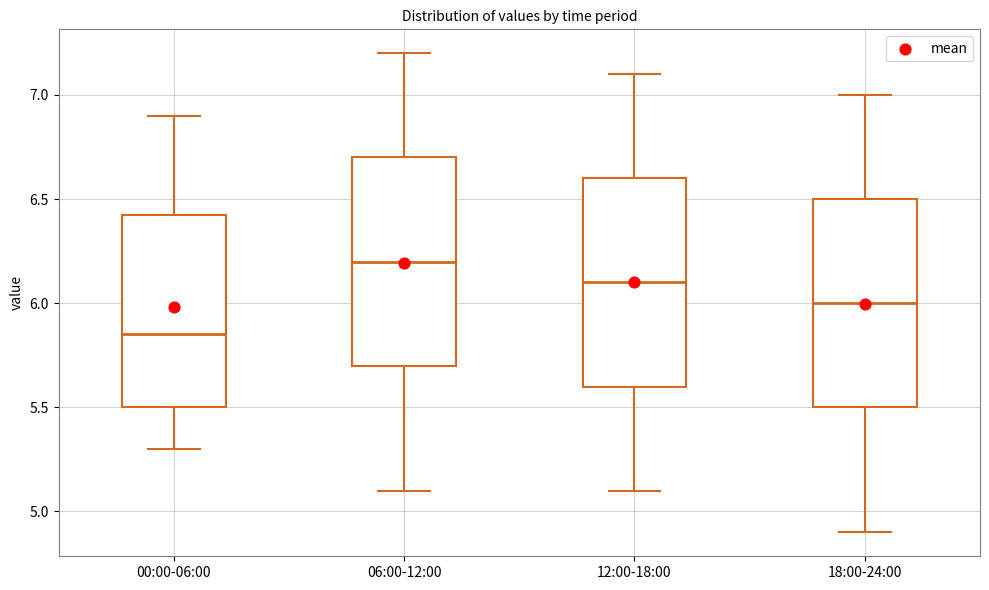

Reading left to right, read every box against the y-axis: the position of its median line, the range the box covers, and the ends of its whiskers. The values are not printed on the chart, so give them approximately, as read against the axis.

00:00-06:00: median 5.85, box 5.50 to 6.45, whiskers 5.30 to 6.90
06:00-12:00: median 6.20, box 5.70 to 6.70, whiskers 5.10 to 7.20
12:00-18:00: median 6.10, box 5.60 to 6.60, whiskers 5.10 to 7.10
18:00-24:00: median 6.00, box 5.50 to 6.50, whiskers 4.90 to 7.00